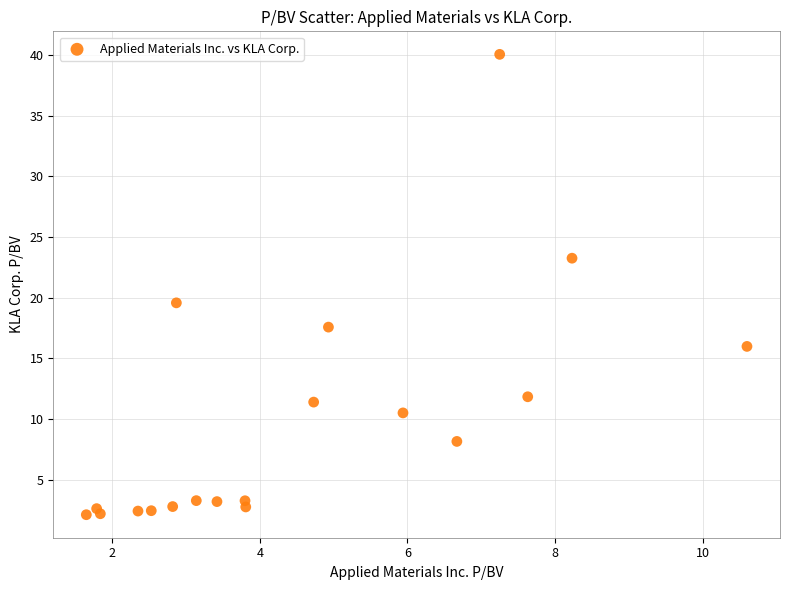

What Y value in the scatter plot is closest to 21?

19.6